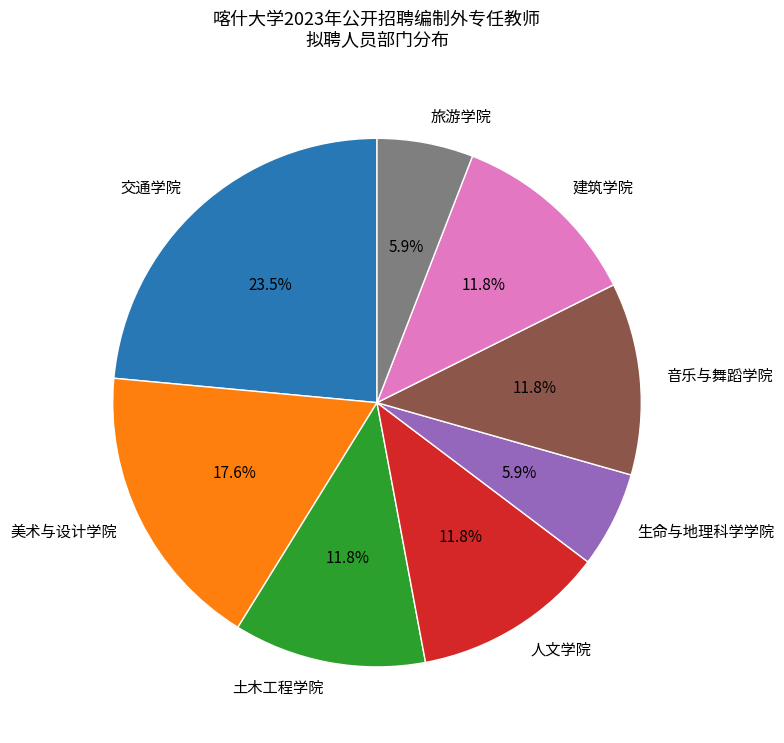

Which slice is the largest?

交通学院